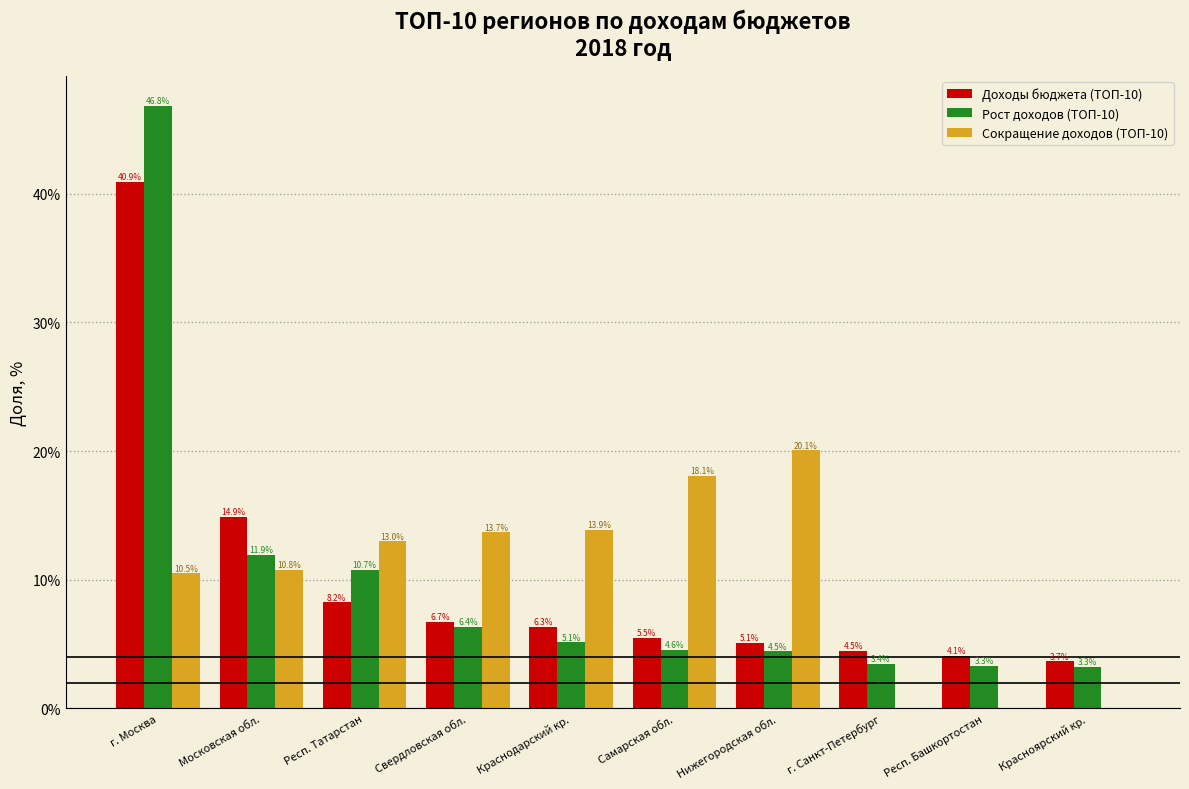

Reading left to right, extract all data points from this chart.

Доходы бюджета (ТОП-10): г. Москва=40.9	Московская обл.=14.9	Респ. Татарстан=8.2	Свердловская обл.=6.7	Краснодарский кр.=6.3	Самарская обл.=5.5	Нижегородская обл.=5.1	г. Санкт-Петербург=4.5	Респ. Башкортостан=4.1	Красноярский кр.=3.7
Рост доходов (ТОП-10): г. Москва=46.8	Московская обл.=11.9	Респ. Татарстан=10.7	Свердловская обл.=6.4	Краснодарский кр.=5.1	Самарская обл.=4.6	Нижегородская обл.=4.5	г. Санкт-Петербург=3.4	Респ. Башкортостан=3.3	Красноярский кр.=3.3
Сокращение доходов (ТОП-10): г. Москва=10.5	Московская обл.=10.8	Респ. Татарстан=13.0	Свердловская обл.=13.7	Краснодарский кр.=13.9	Самарская обл.=18.1	Нижегородская обл.=20.1	г. Санкт-Петербург=0.0	Респ. Башкортостан=0.0	Красноярский кр.=0.0